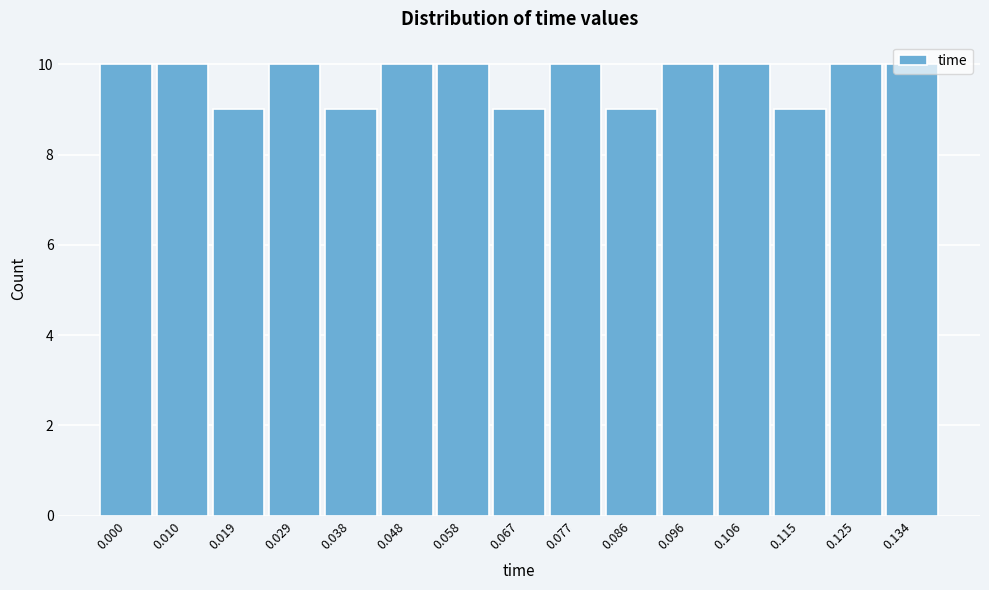

What is the maximum value shown in the chart?

10